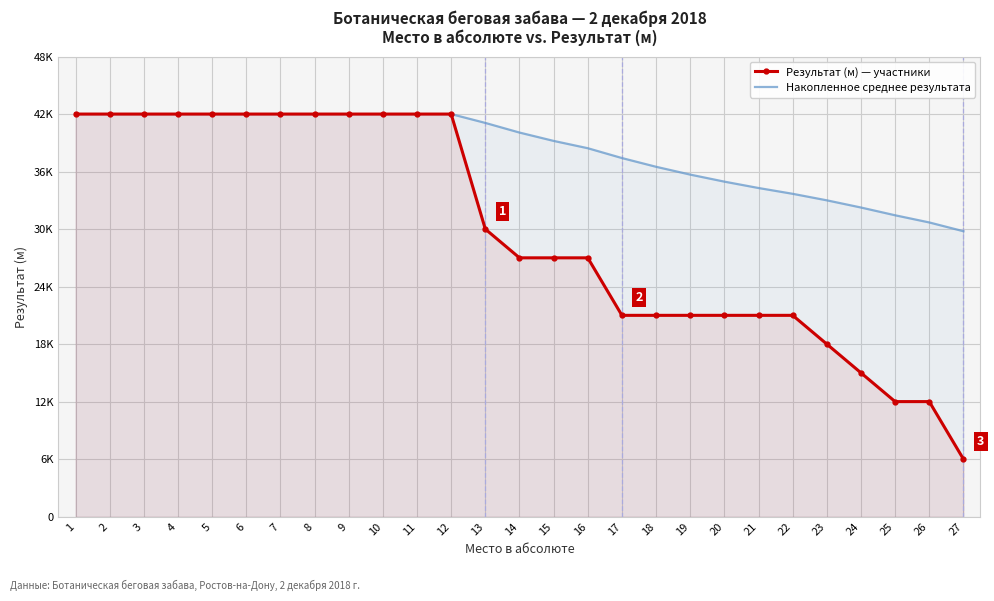

Is it true that Накопленное среднее результата equals 63836 at 19?

False